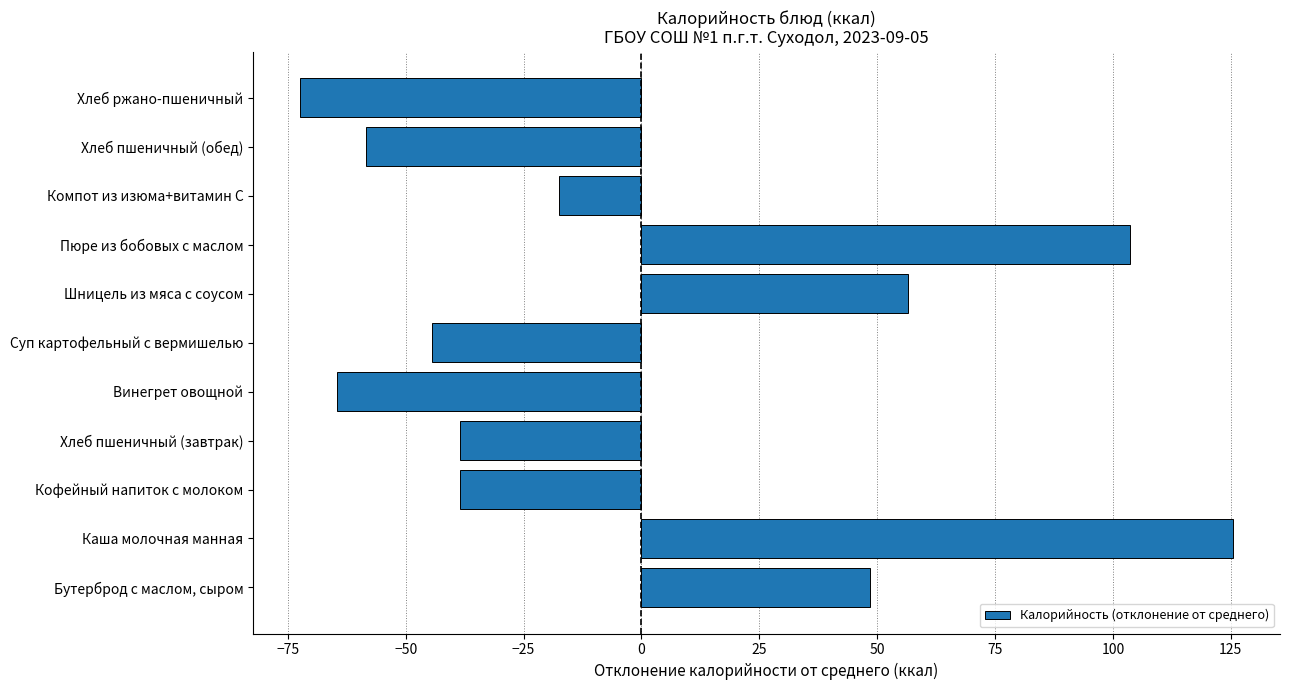

Between Пюре из бобовых с маслом and Хлеб ржано-пшеничный, which is larger?

Пюре из бобовых с маслом